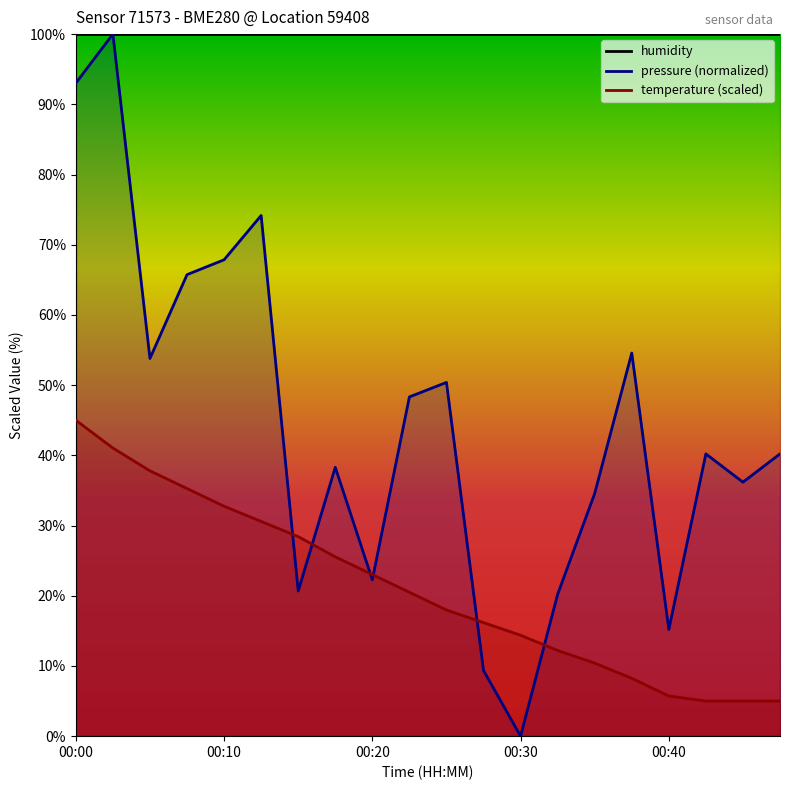

Is it true that temperature equals 30.6 at 00:13?

True